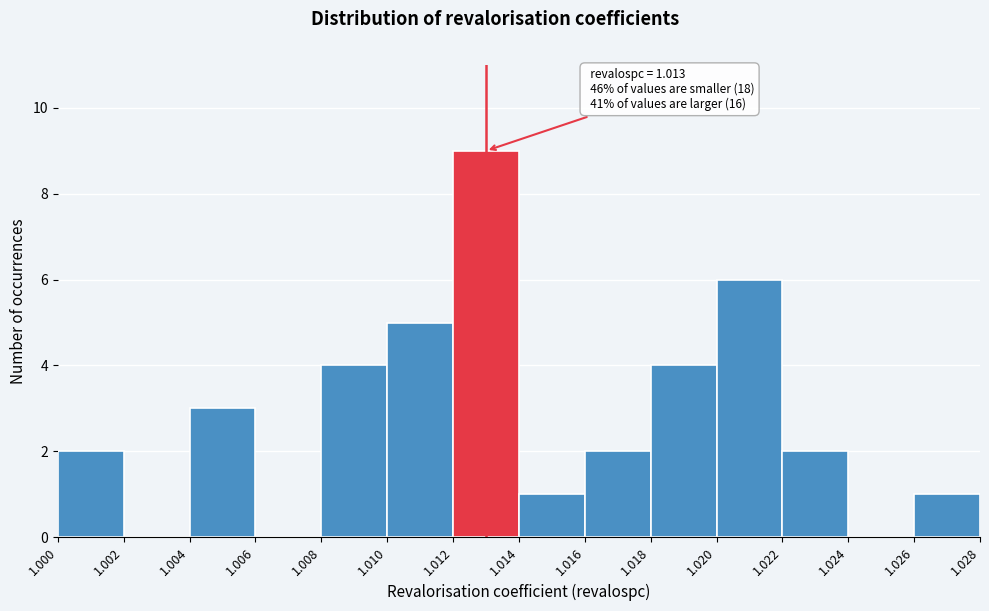

Over which range of the x-axis is the bar tallest?

1.012 to 1.014